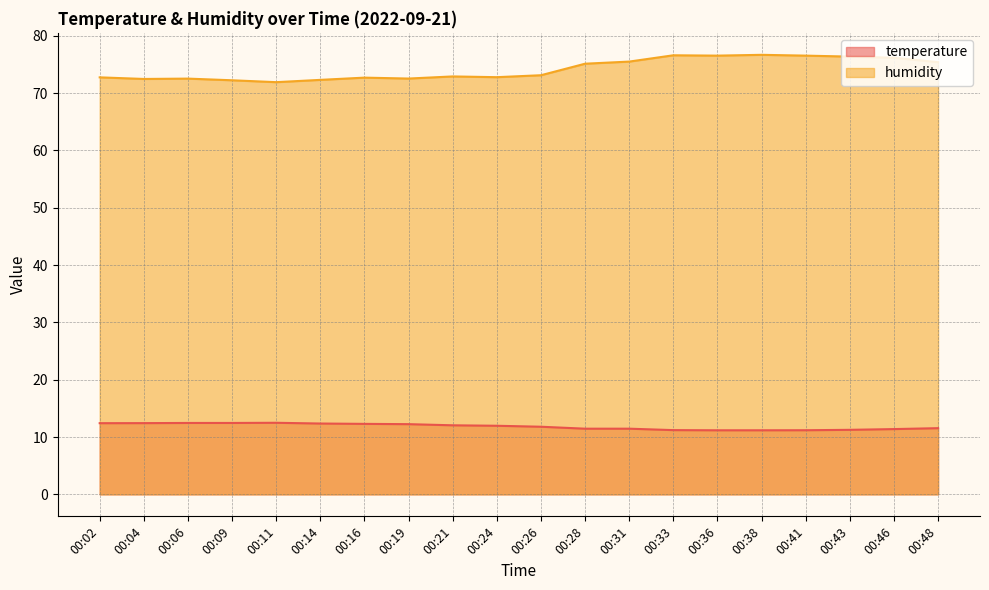

True or false: humidity and temperature intersect in this chart.

False